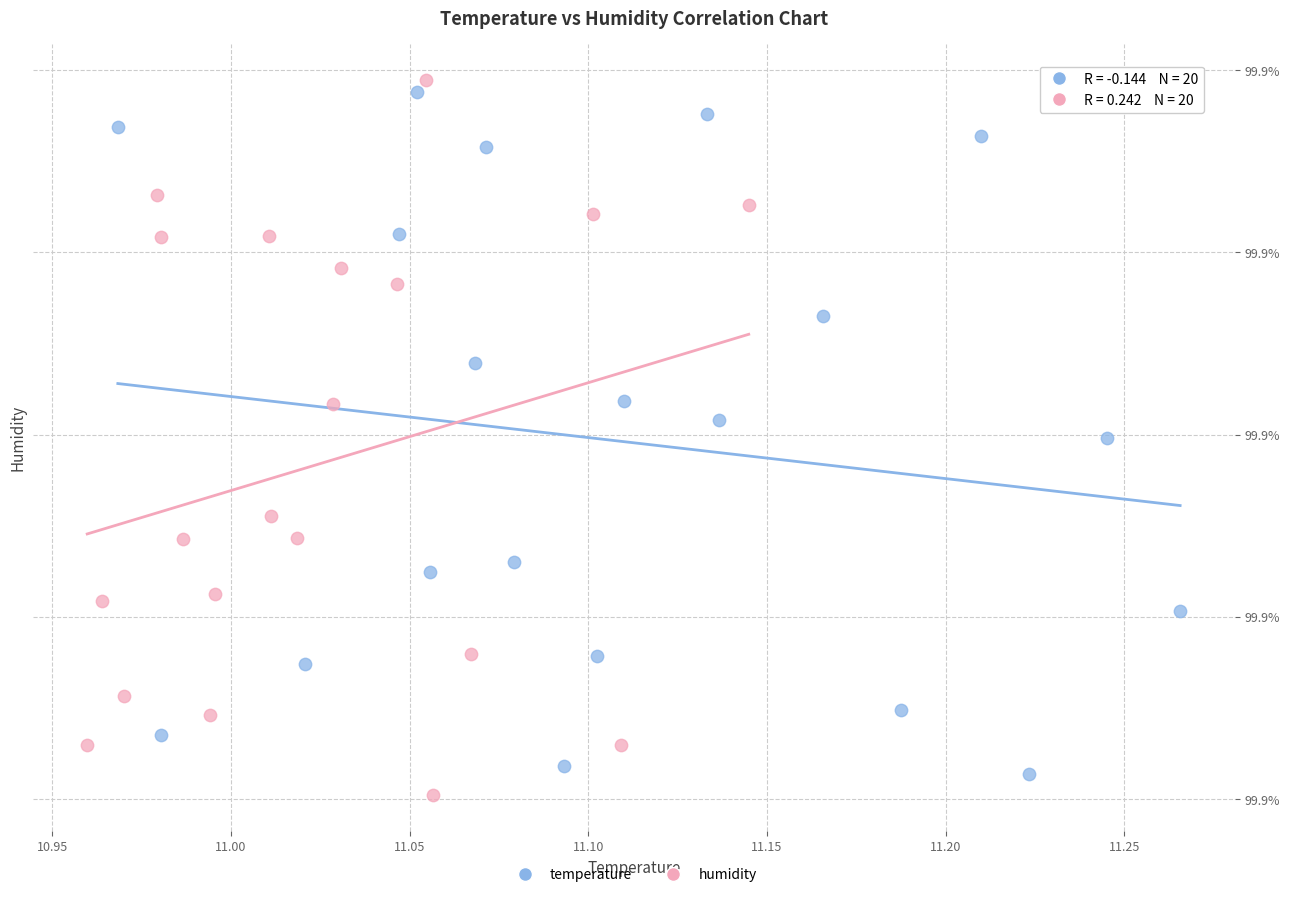

What are all the series names shown in the legend?

temperature, humidity